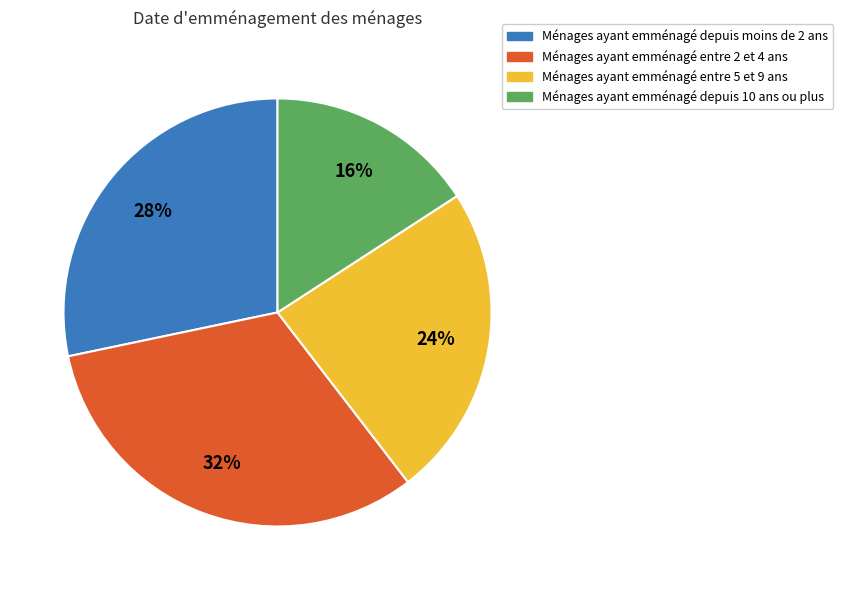

Does any single category account for the majority?

No